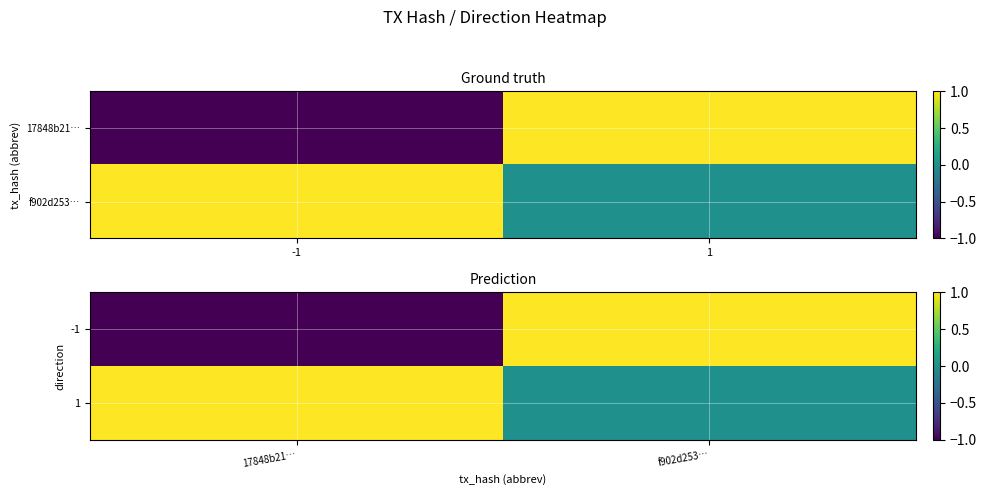

Which category has the lowest value across all series?

17848b21…